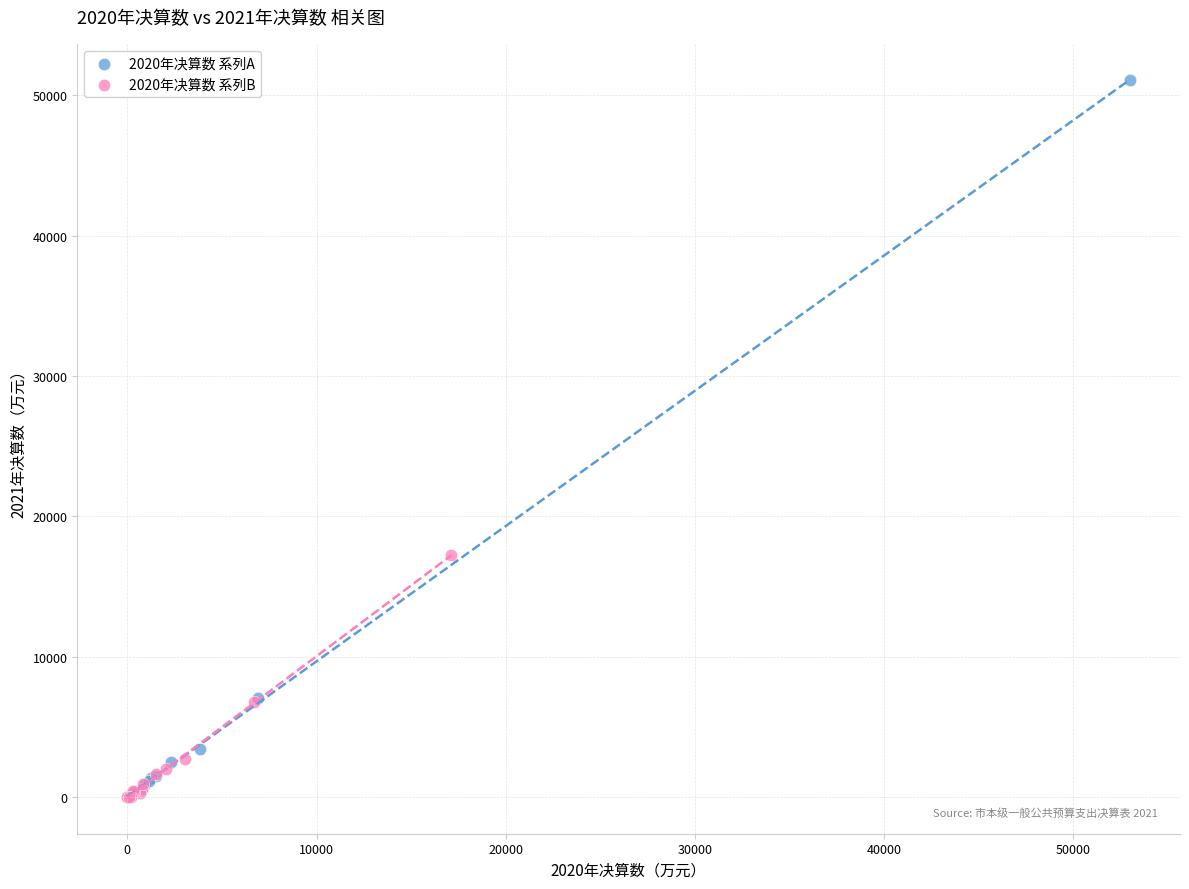

Which series has the largest Y range (max minus min)?

2020年决算数 系列A